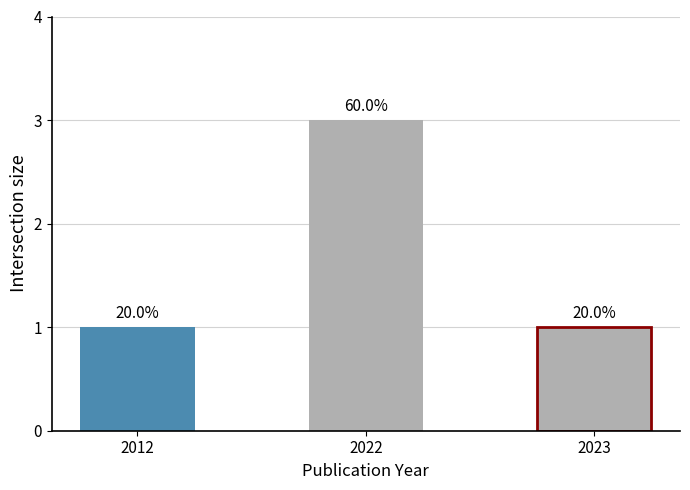

At which label is the value closest to 2?

2012